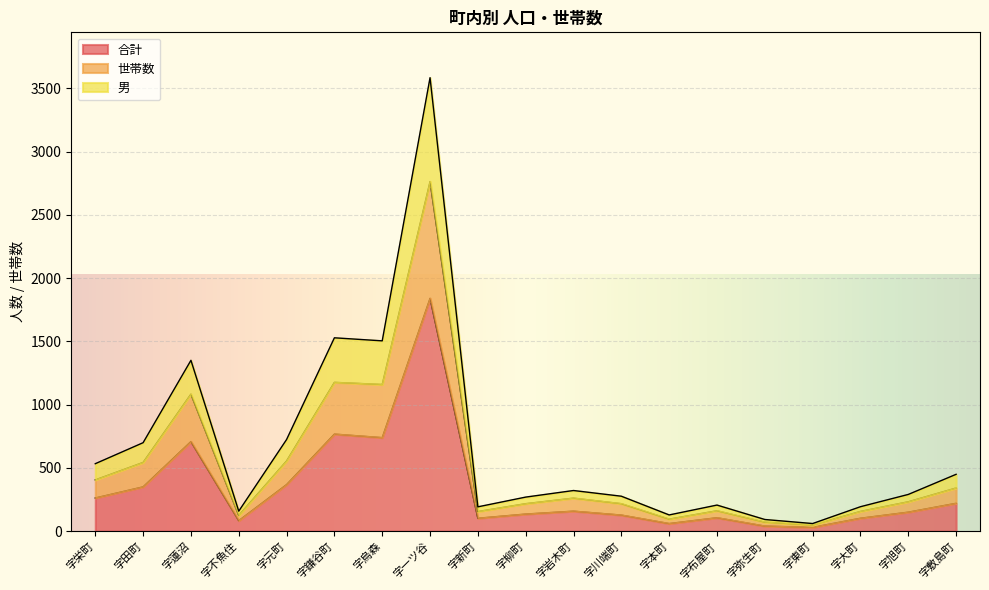

At which category is the sum across all series the highest?

字一ツ谷